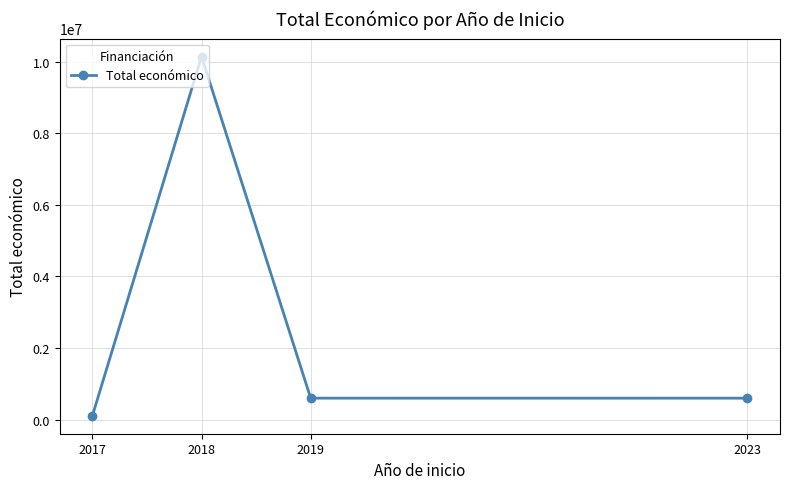

What is the sum of all values?

11454595